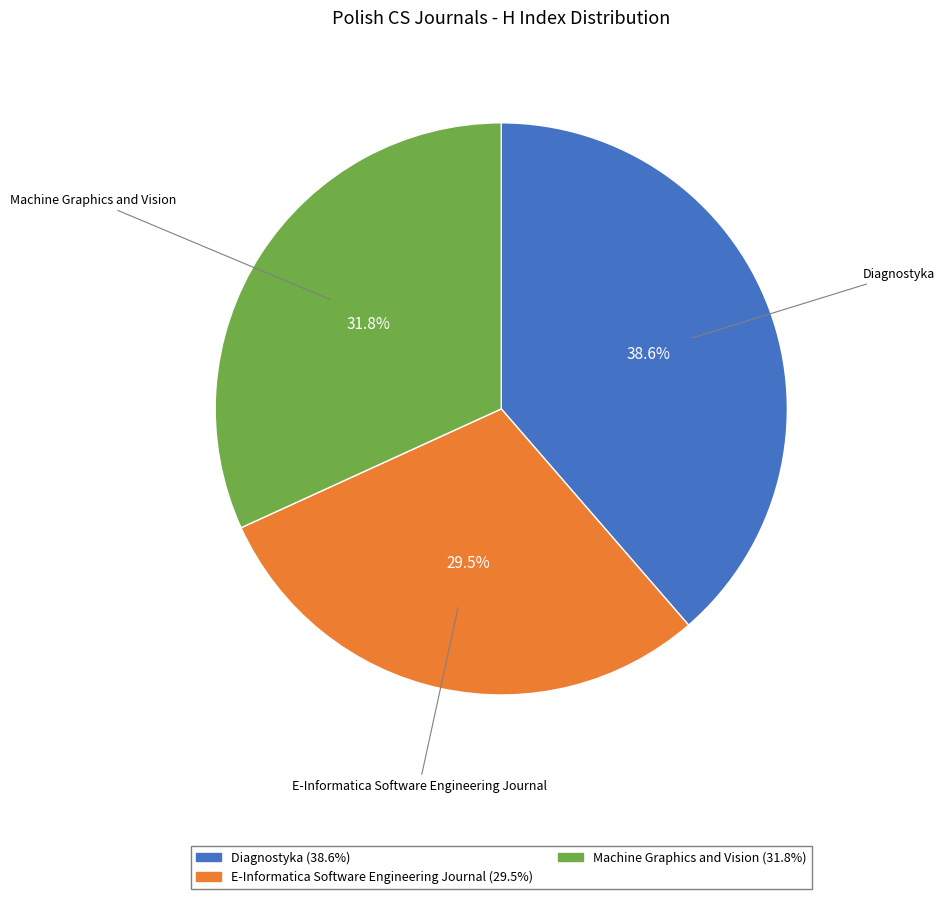

Is E-Informatica Software Engineering Journal the majority of the pie?

No